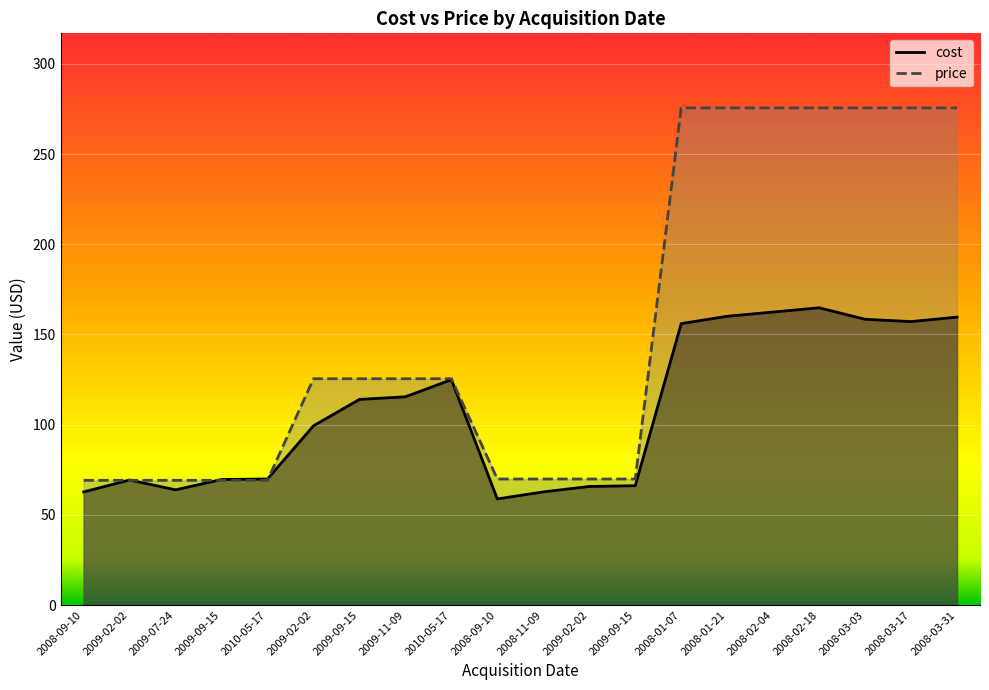

How many values in the cost series are below 113?

10